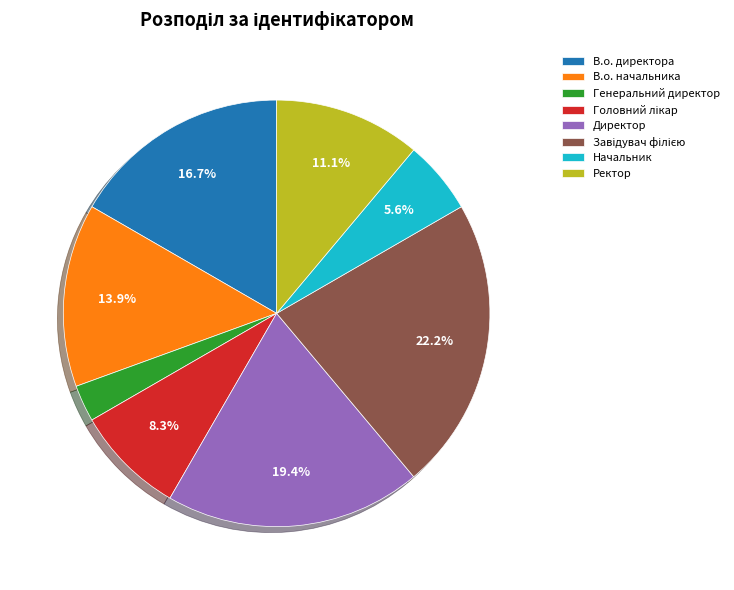

Approximately how many times larger is the value at Начальник compared to В.о. директора?

0.3